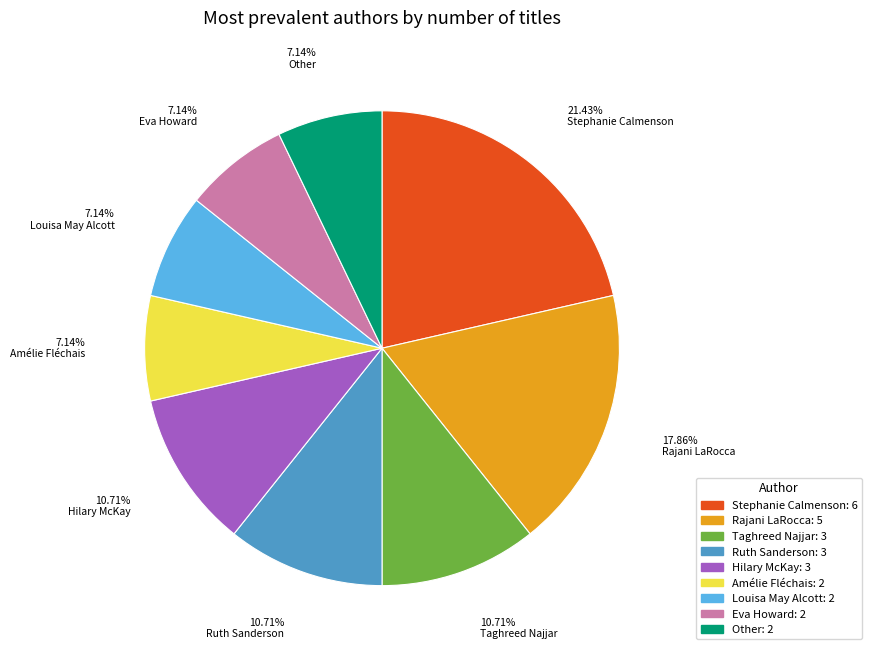

Is there any slice that represents more than half of the pie?

No